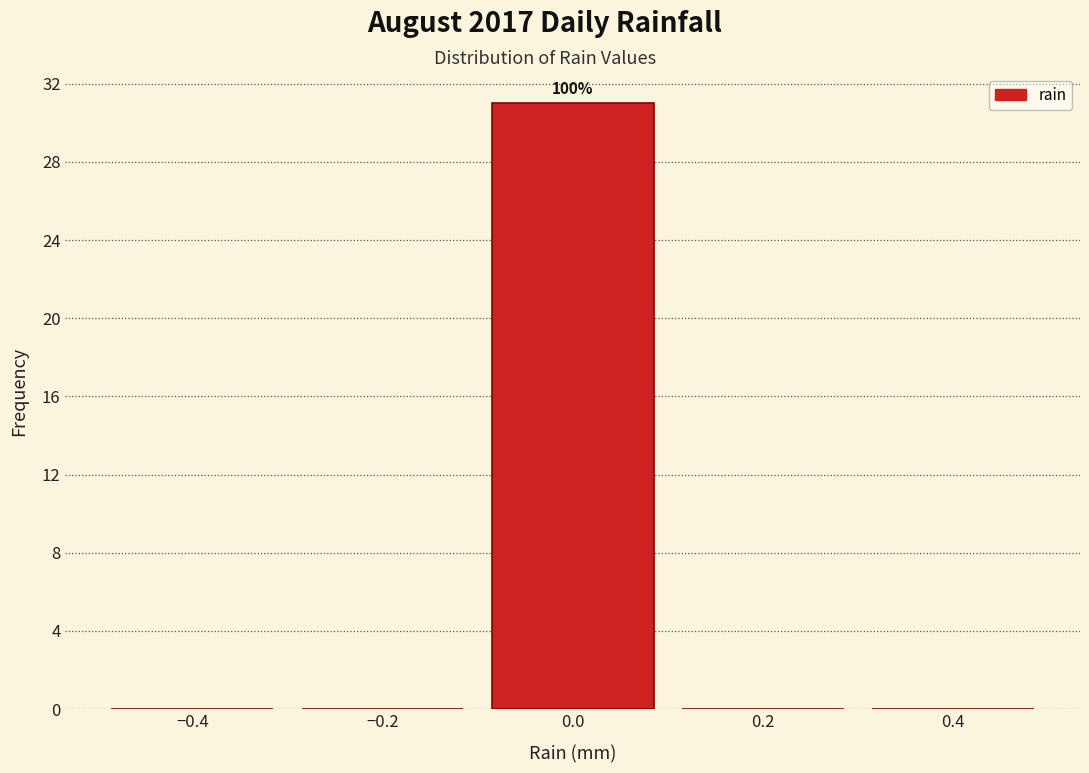

Over which range of the x-axis is the bar tallest?

-0.1 to 0.1